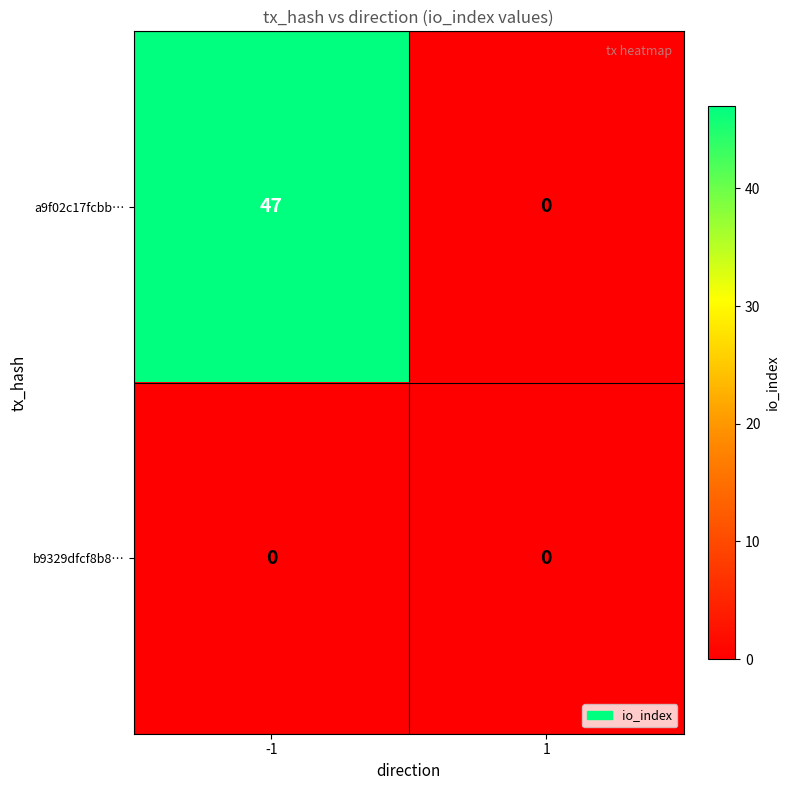

At which category does the chart reach its peak across all series?

-1